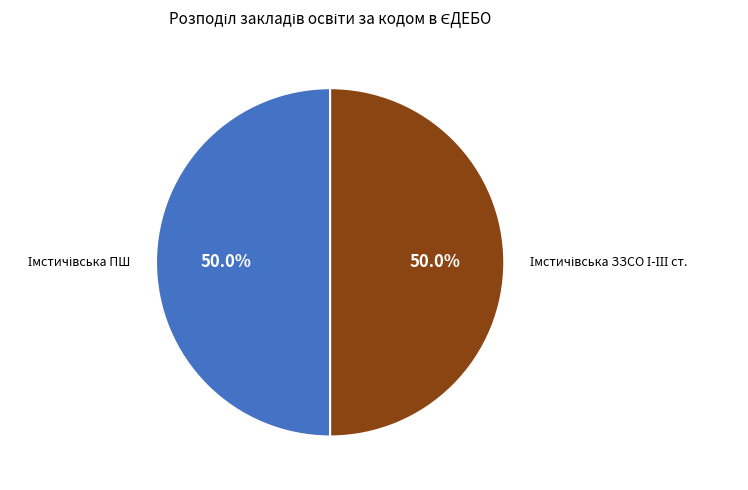

Which slice is the largest?

Імстичівська ЗЗСО І-ІІІ ст.